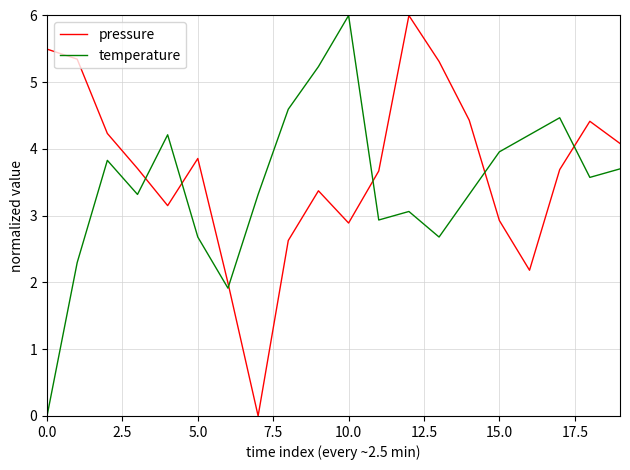

Reading right to left, transcribe all the data shown in this chart.

pressure: 4.1	4.4	3.7	2.2	2.9	4.4	5.3	6.0	3.7	2.9	3.4	2.6	0.0	2.0	3.9	3.2	3.7	4.2	5.3	5.5
temperature: 3.7	3.6	4.5	4.2	4.0	3.3	2.7	3.1	2.9	6.0	5.2	4.6	3.3	1.9	2.7	4.2	3.3	3.8	2.3	0.0